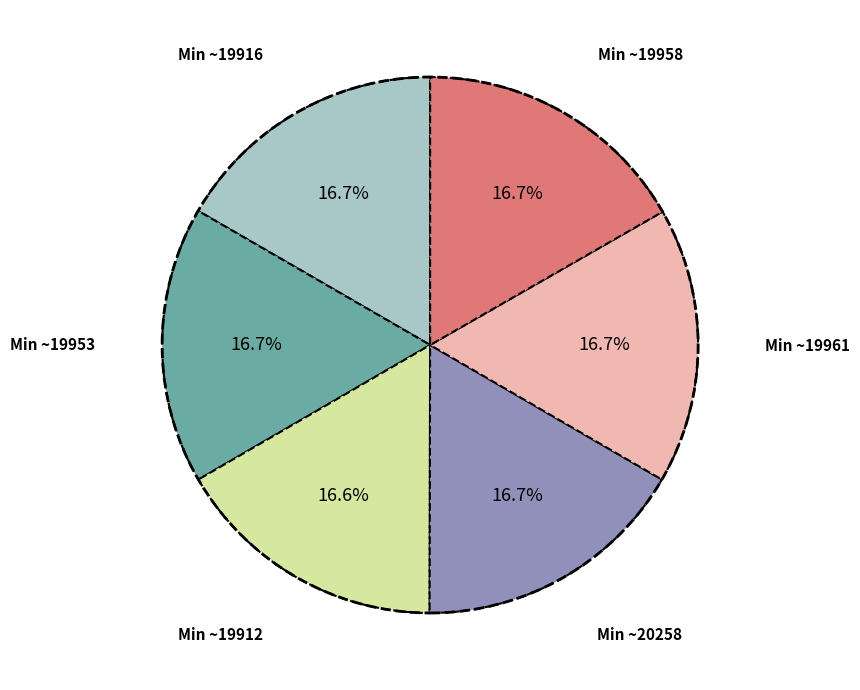

Is there any slice that represents more than half of the pie?

No